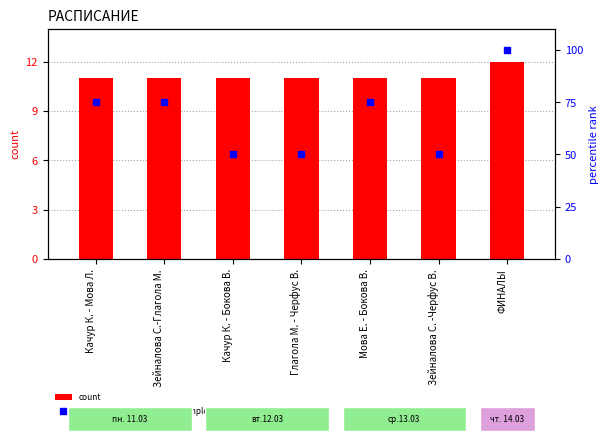

What are all the series names shown in the legend?

count, percentile rank within the sample